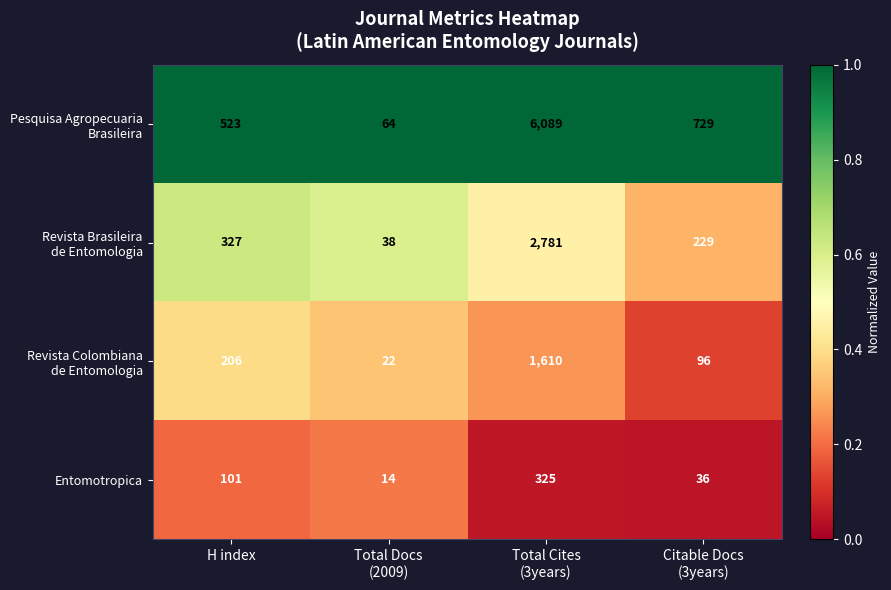

What is the minimum value shown in the chart?

14